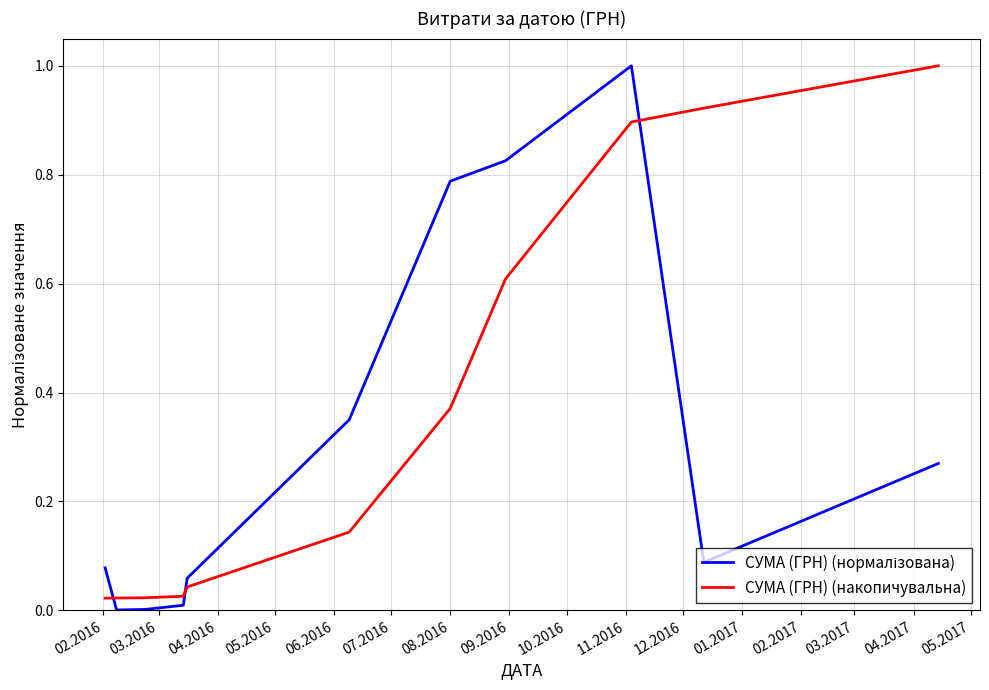

What is the difference between the maximum and minimum values in the СУМА (ГРН) (накопичувальна) series?

1.0